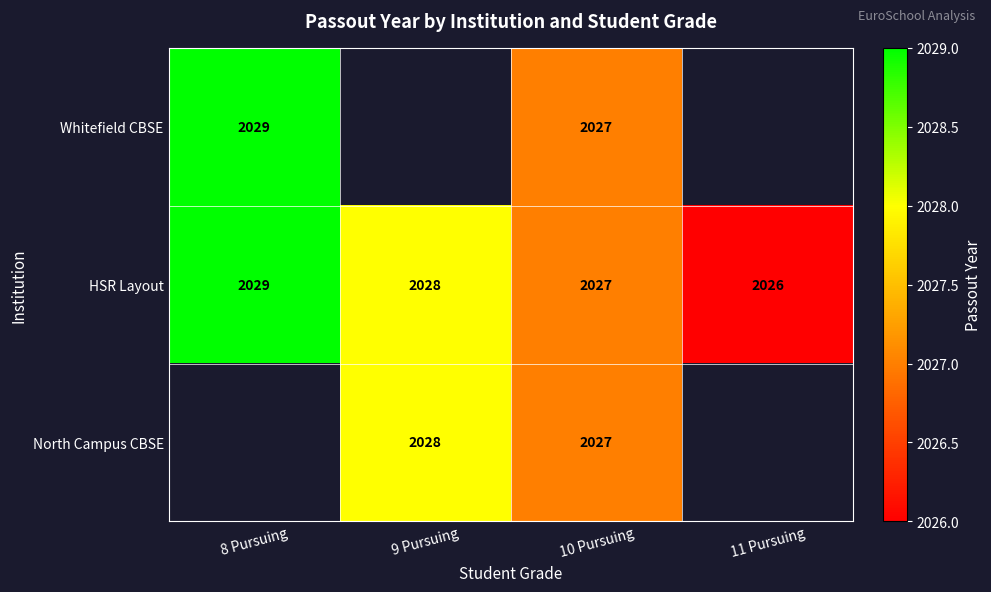

At which label does HSR Layout reach its peak?

8 Pursuing